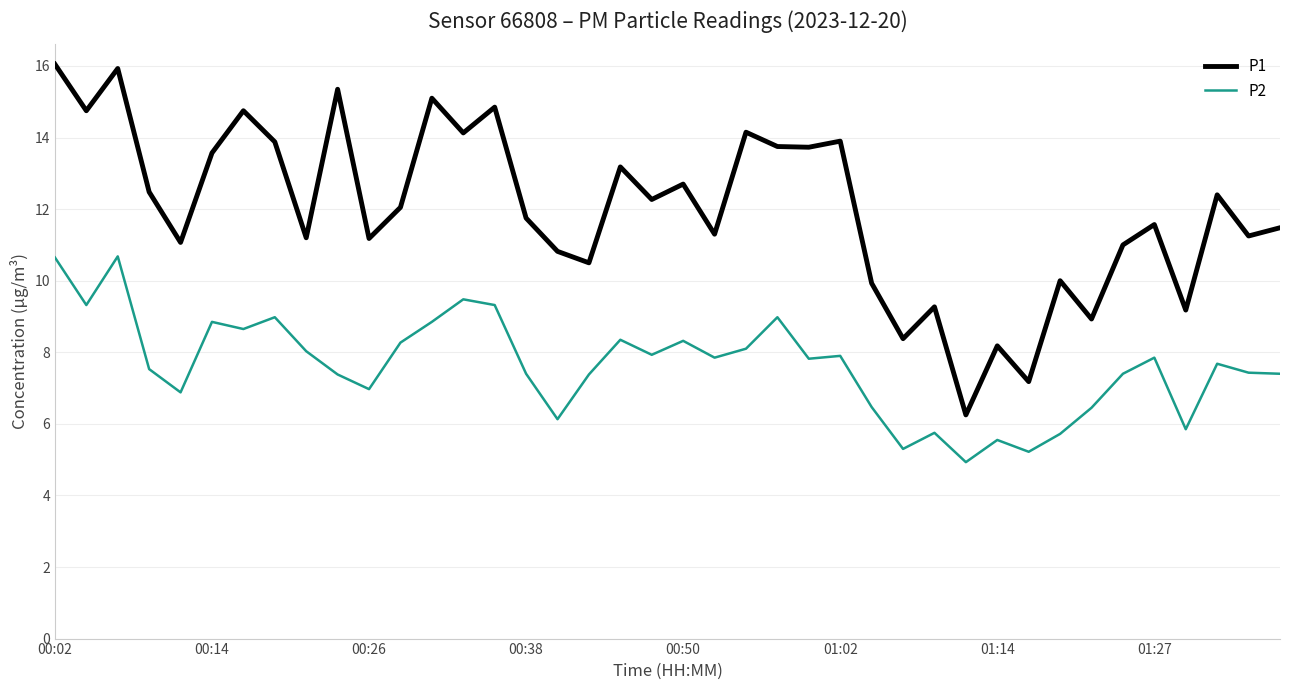

What is the greatest value displayed?

16.1